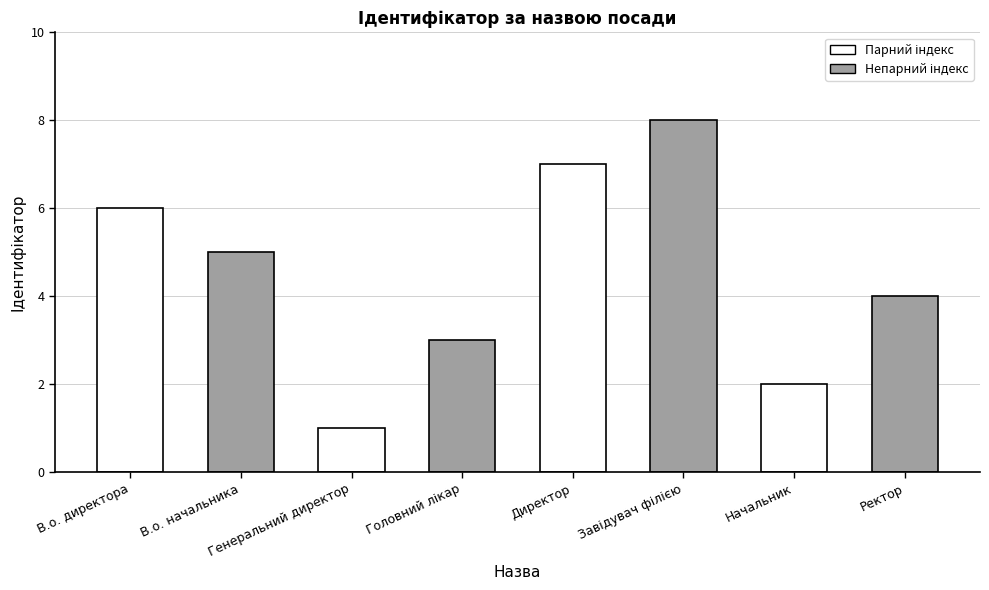

What is the difference between the maximum and second lowest values?

6